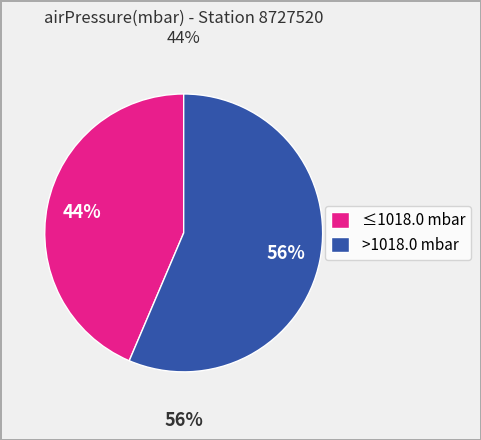

Combined, do 4 and 34 account for over 50%?

No